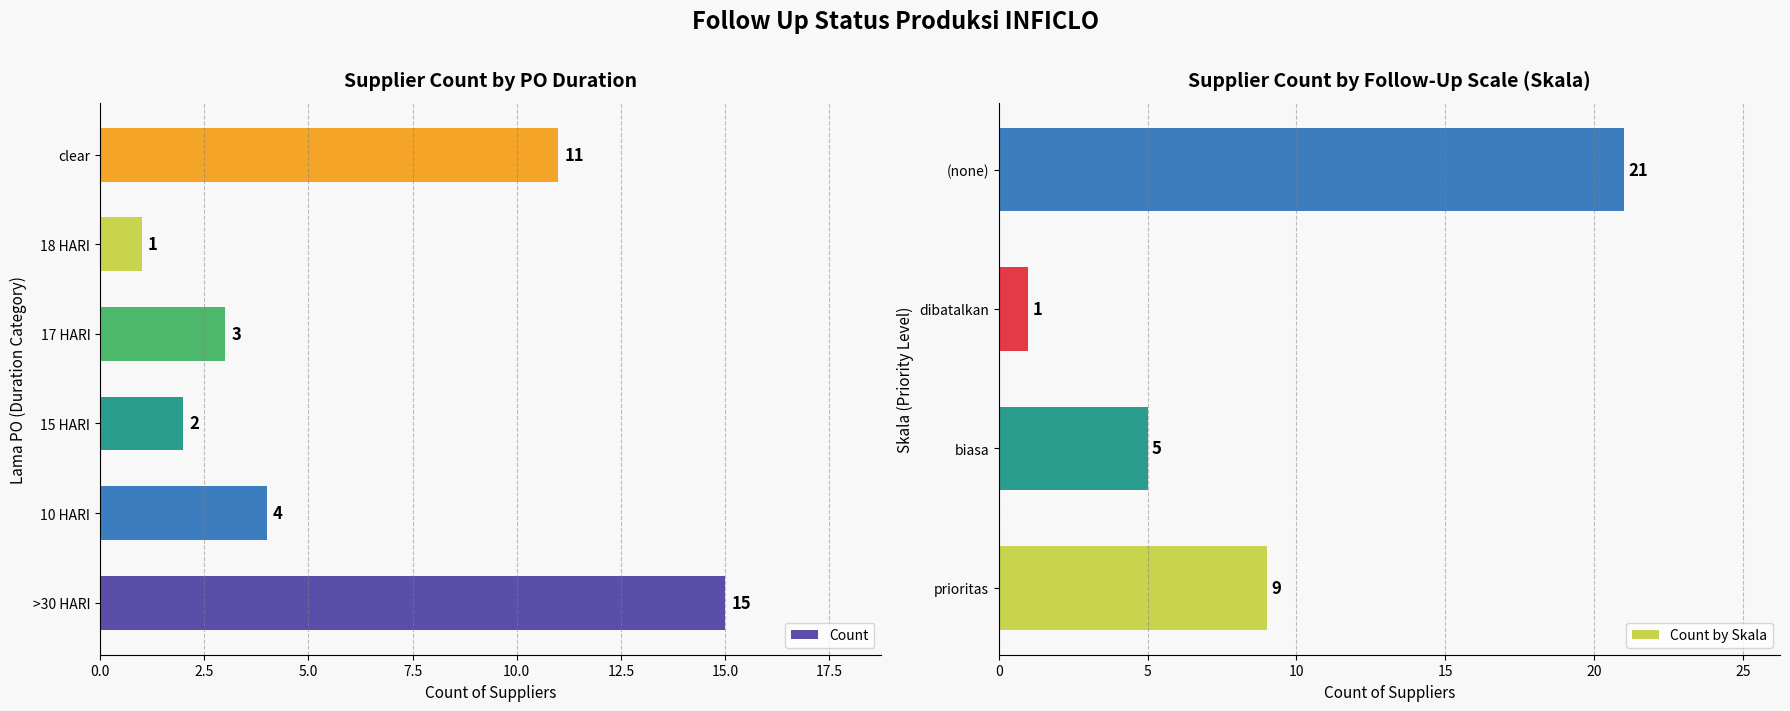

What is the difference between the maximum and second lowest values?

13